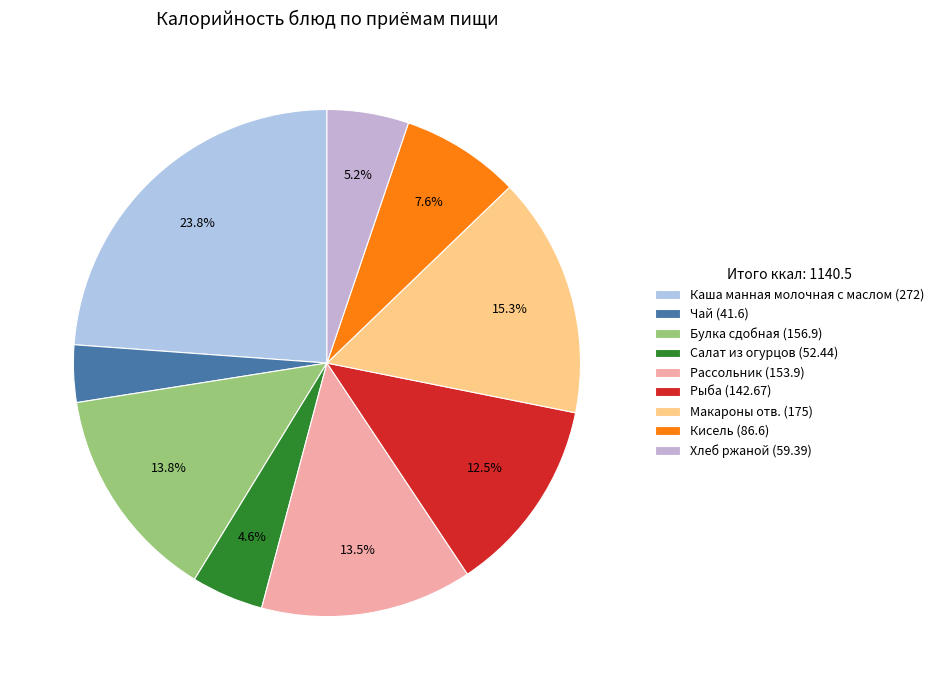

What percentage do Рассольник and Булка сдобная together represent?

27.3%